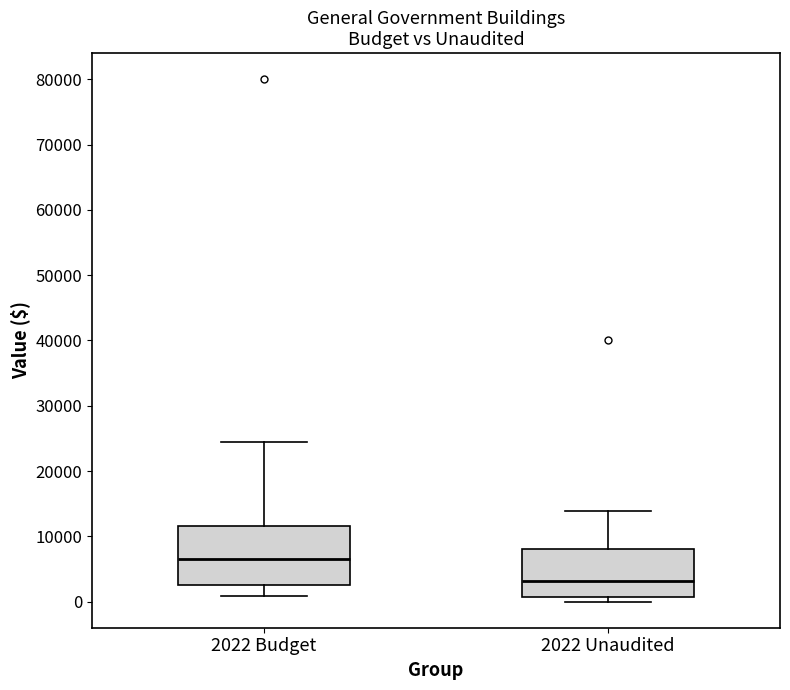

Reading left to right, read every box against the y-axis: the position of its median line, the range the box covers, and the ends of its whiskers. The values are not printed on the chart, so give them approximately, as read against the axis.

2022 Budget: median 7000, box 3000 to 12000, whiskers 1000 to 25000
2022 Unaudited: median 3000, box 1000 to 8000, whiskers 0 to 14000